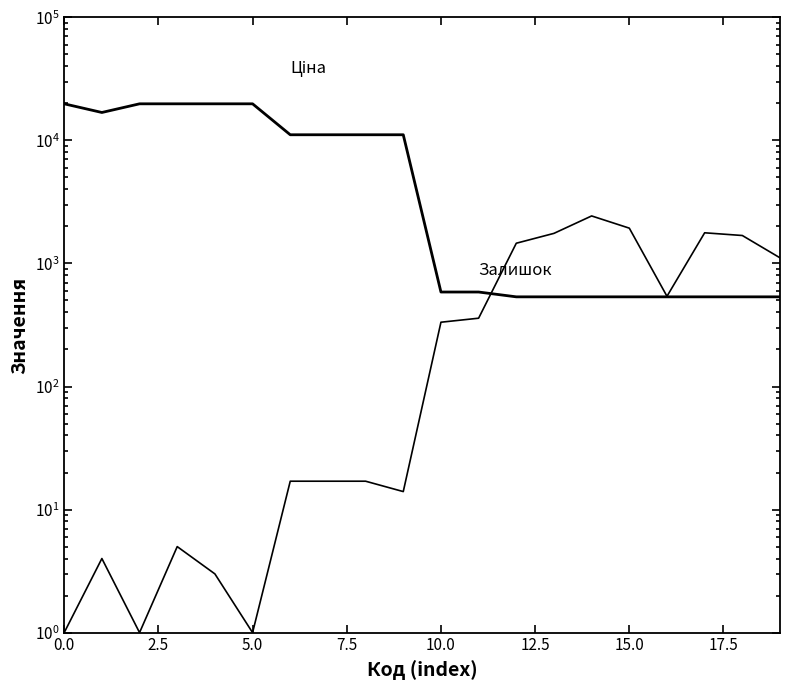

Count the number of data series in this chart.

2